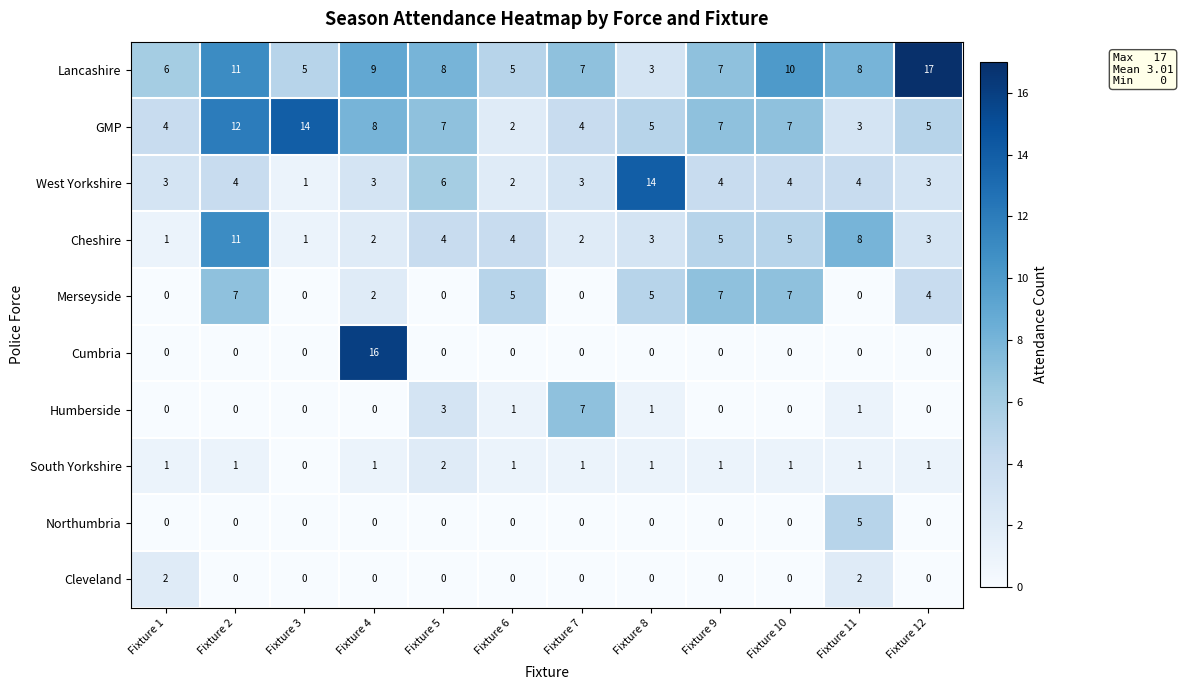

Between Fixture 6 and Fixture 8, which series saw the biggest shift?

West Yorkshire